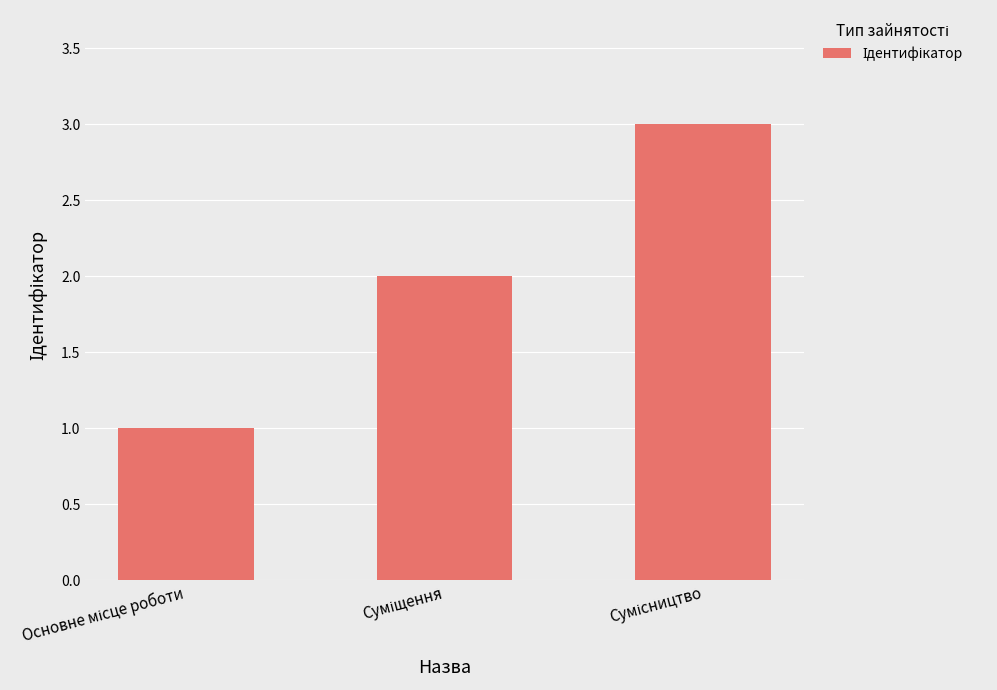

What is the sum of all values?

6